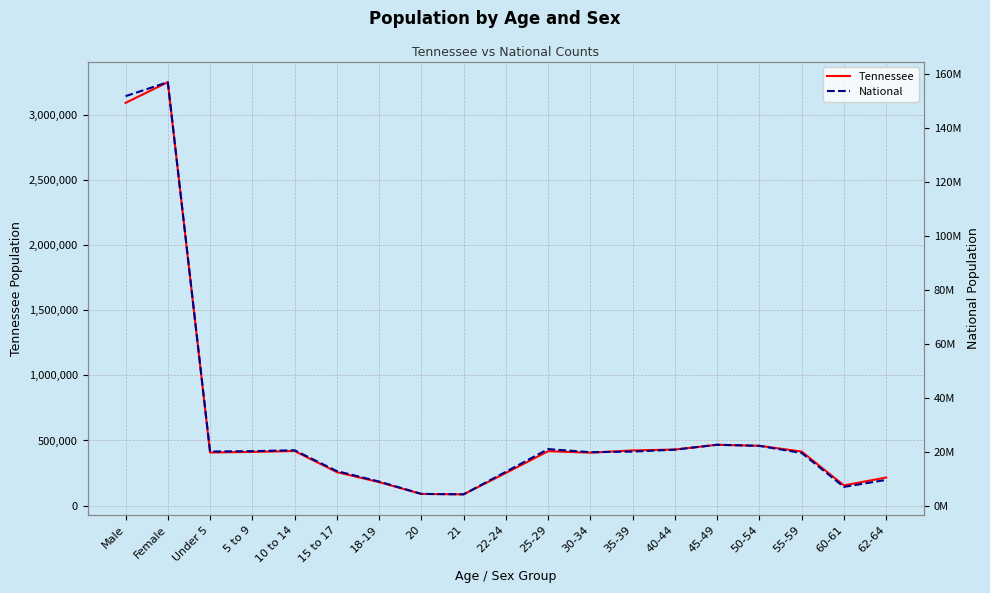

Does the chart display data point markers on the line(s)?

No